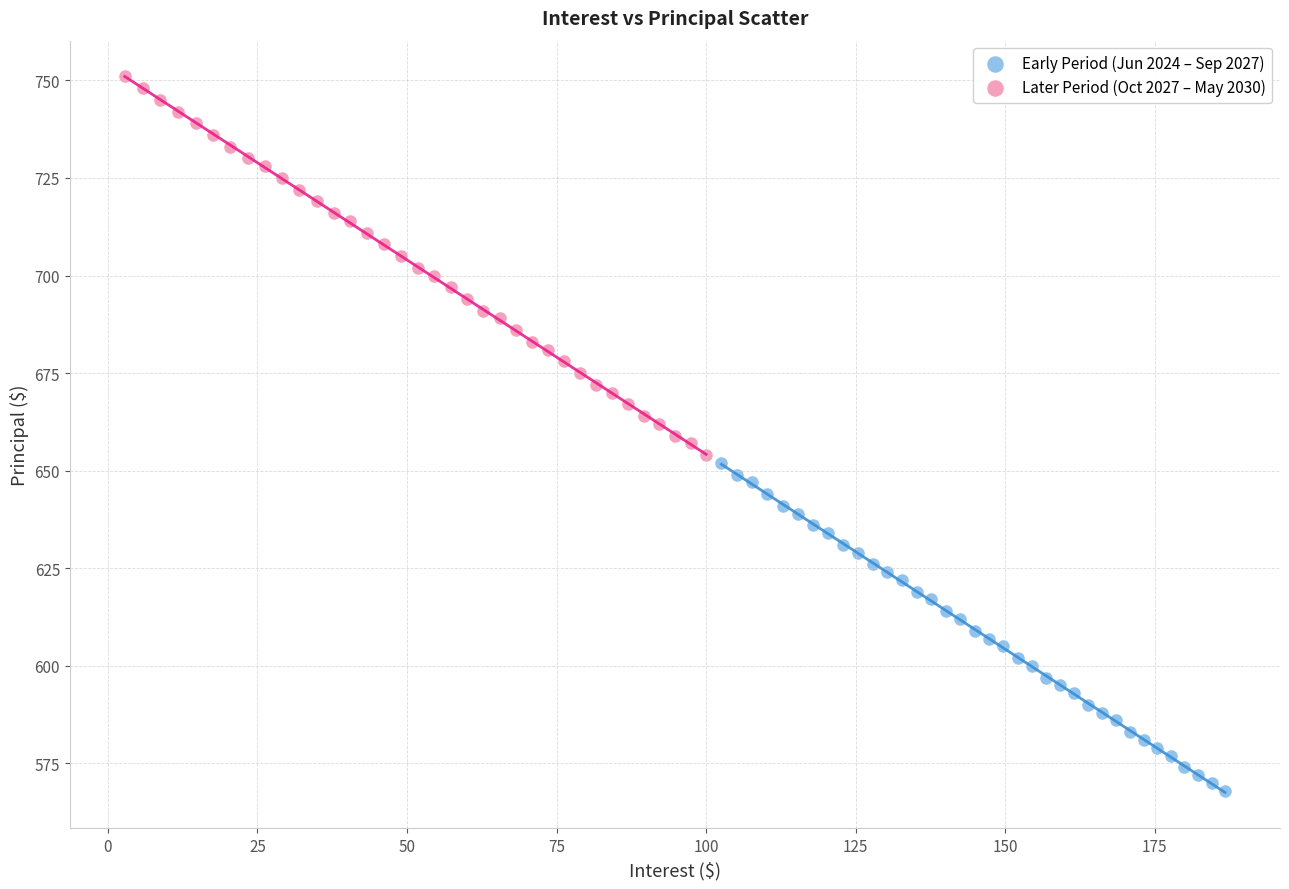

What are all the series names shown in the legend?

Early Period (Jun 2024 – Sep 2027), Later Period (Oct 2027 – May 2030)